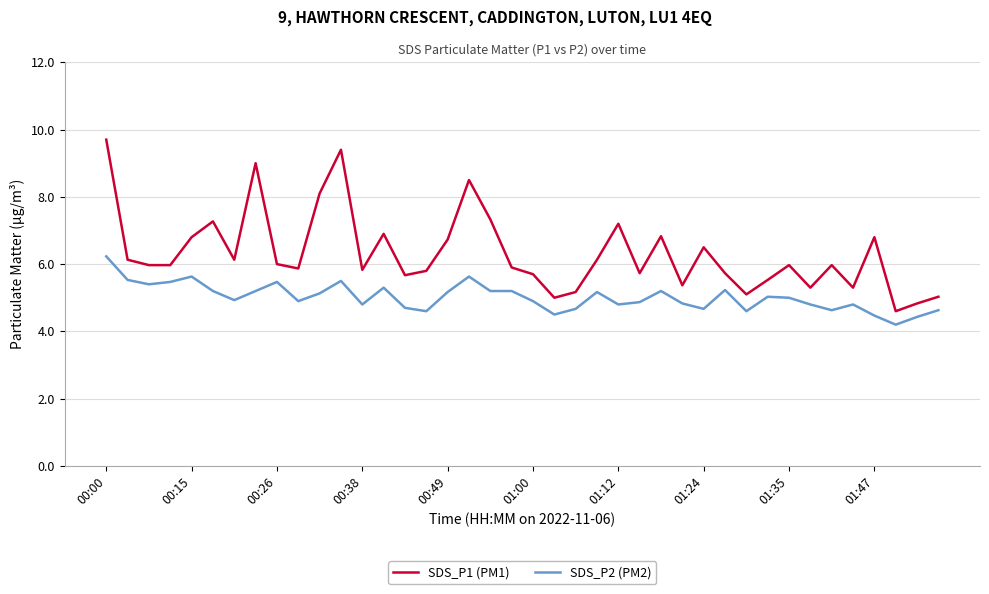

Which series has the widest spread of values?

SDS_P1 (PM1)